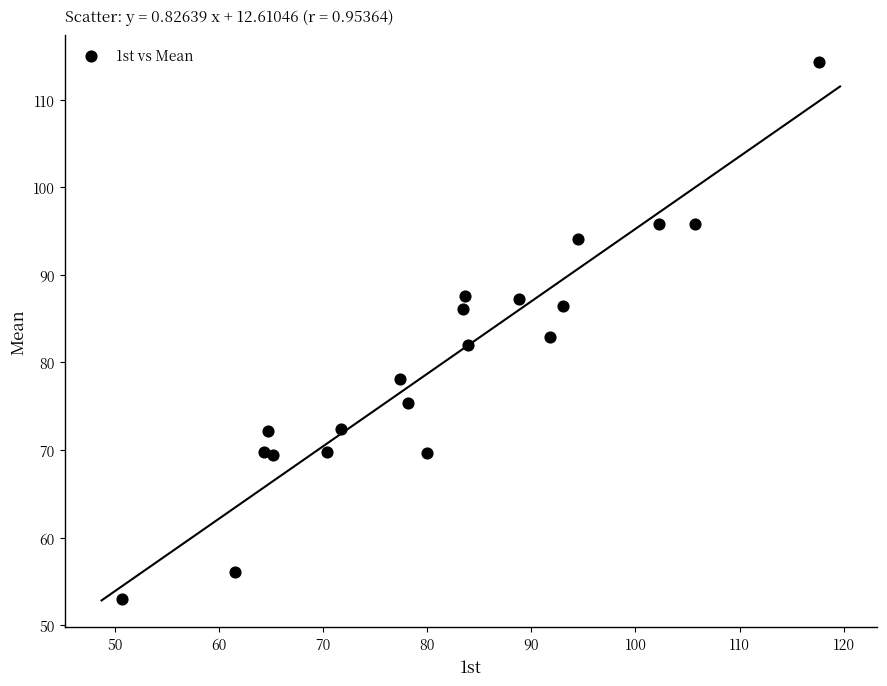

What is the range of Y values (max minus min)?

61.3